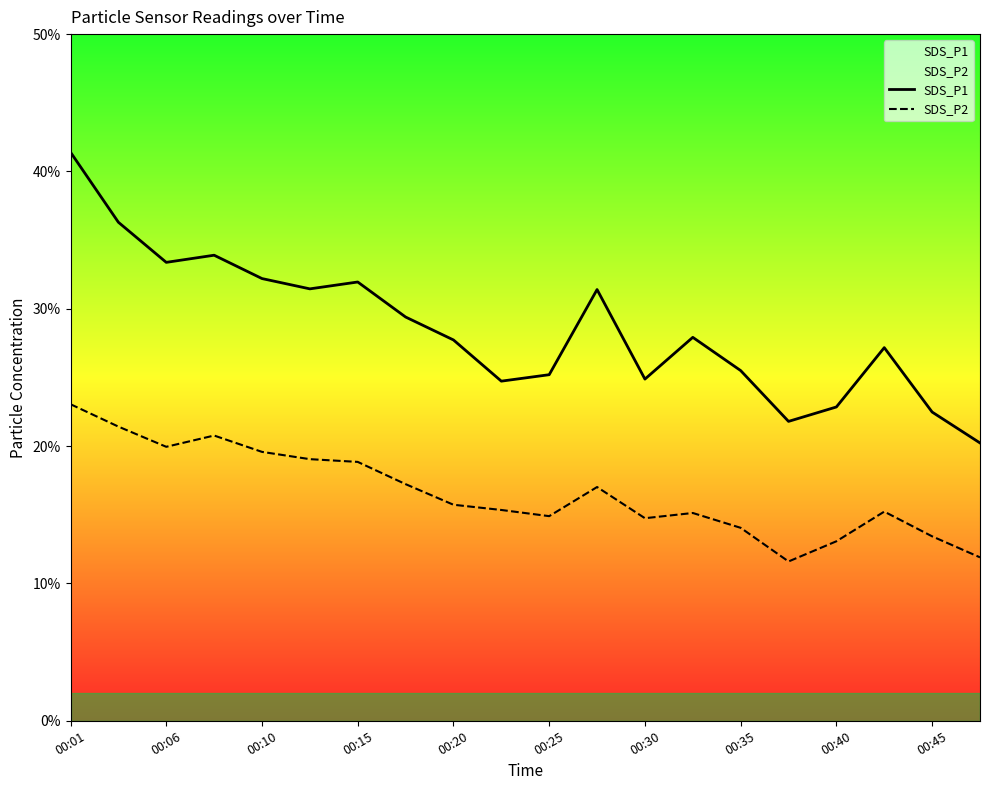

True or false: SDS_P1 and SDS_P2 intersect in this chart.

False